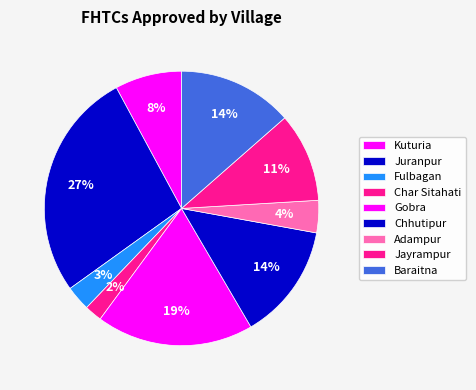

What is the largest slice in the pie chart?

Juranpur